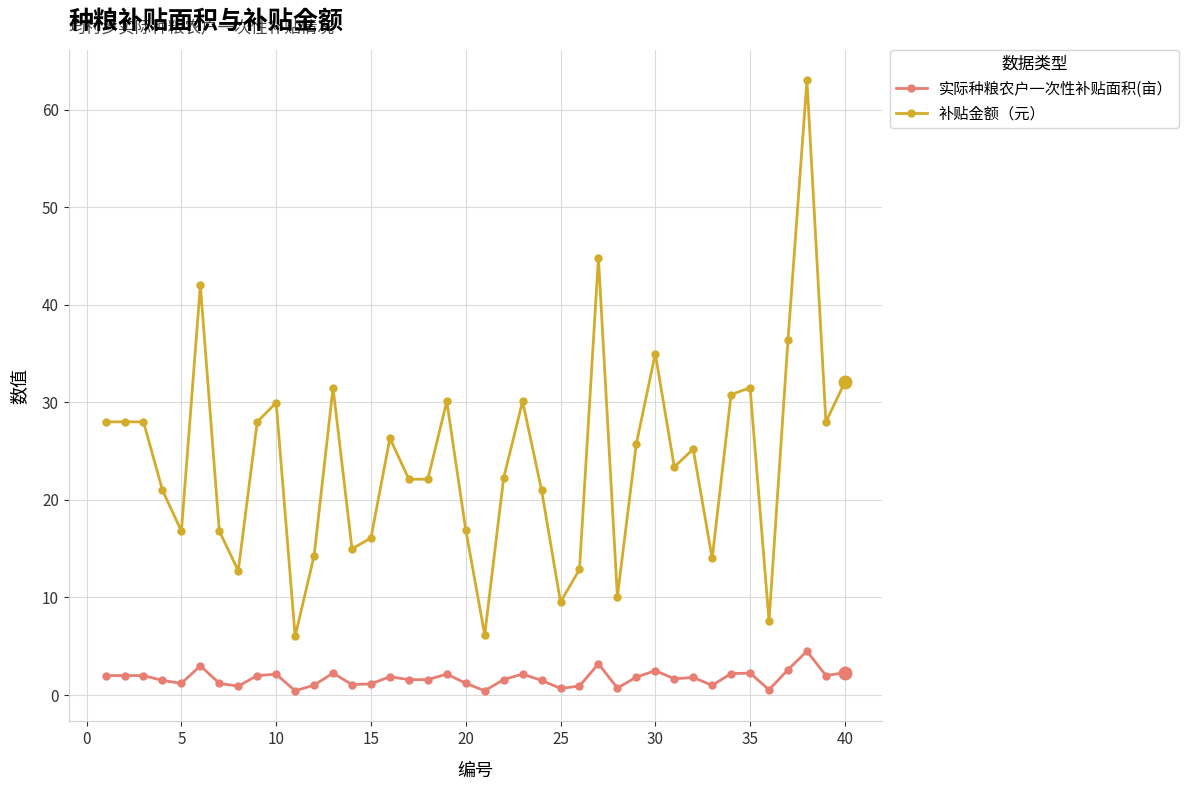

What is the value of the 实际种粮农户一次性补贴面积(亩） point at the 6th from the left?

3.0